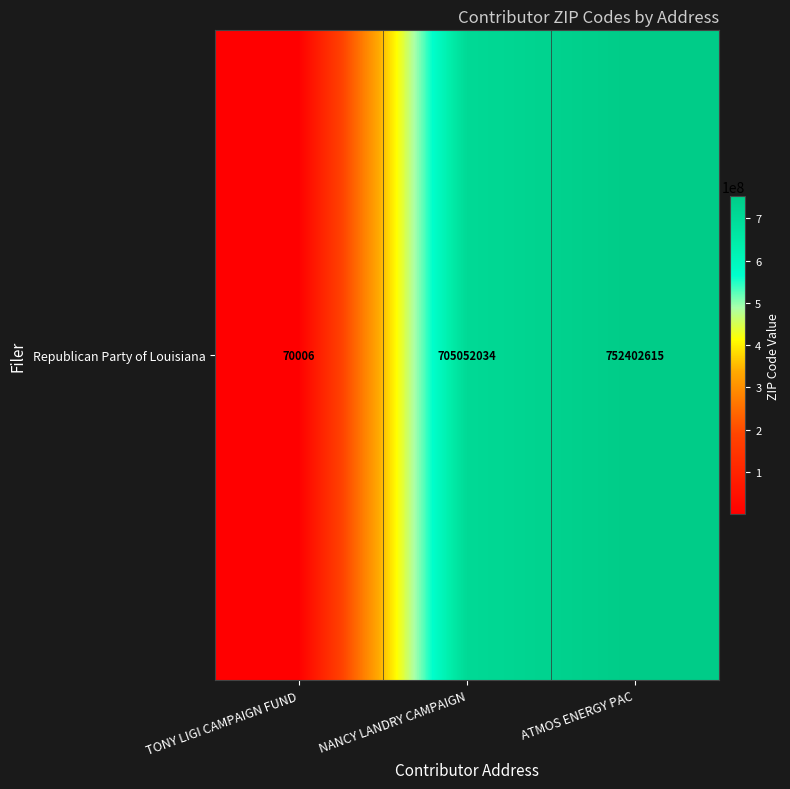

Which category has the lowest value across all series?

TONY LIGI CAMPAIGN FUND